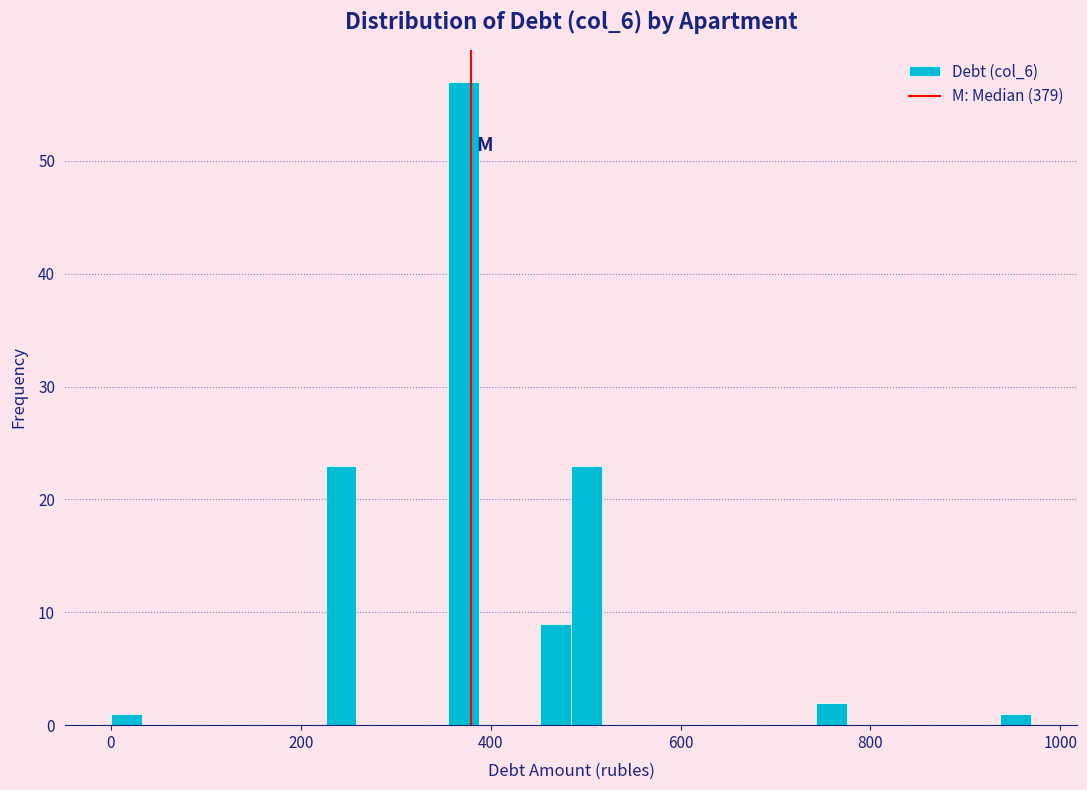

Read against the x-axis, roughly where is the centre of the tallest bar?

380